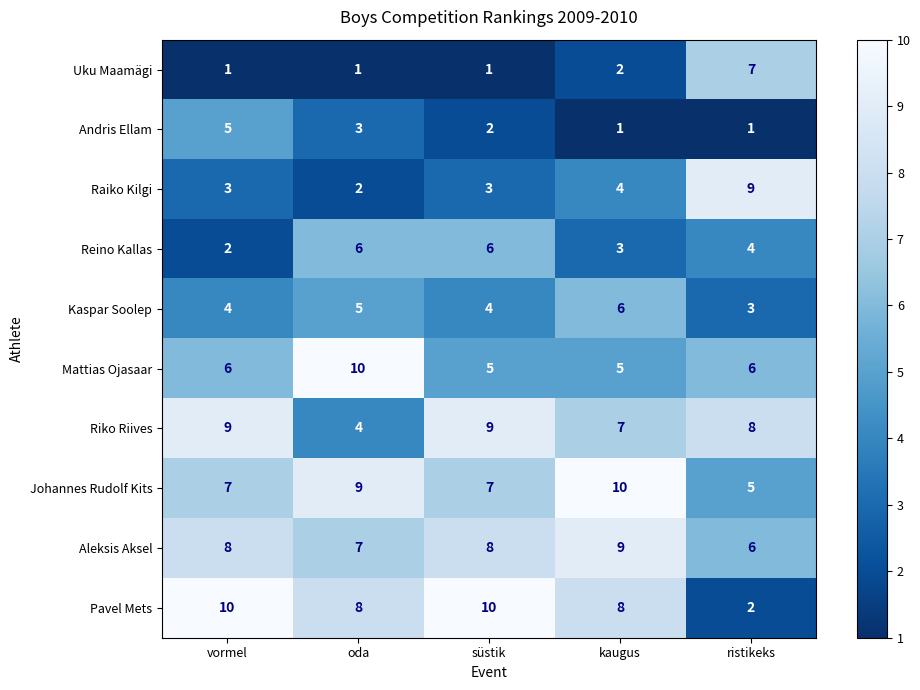

At which label does Reino Kallas reach its minimum?

vormel